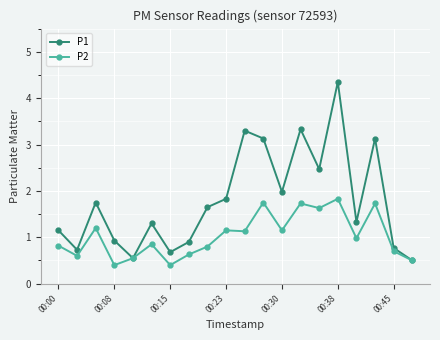

Which series has the widest spread of values?

P1